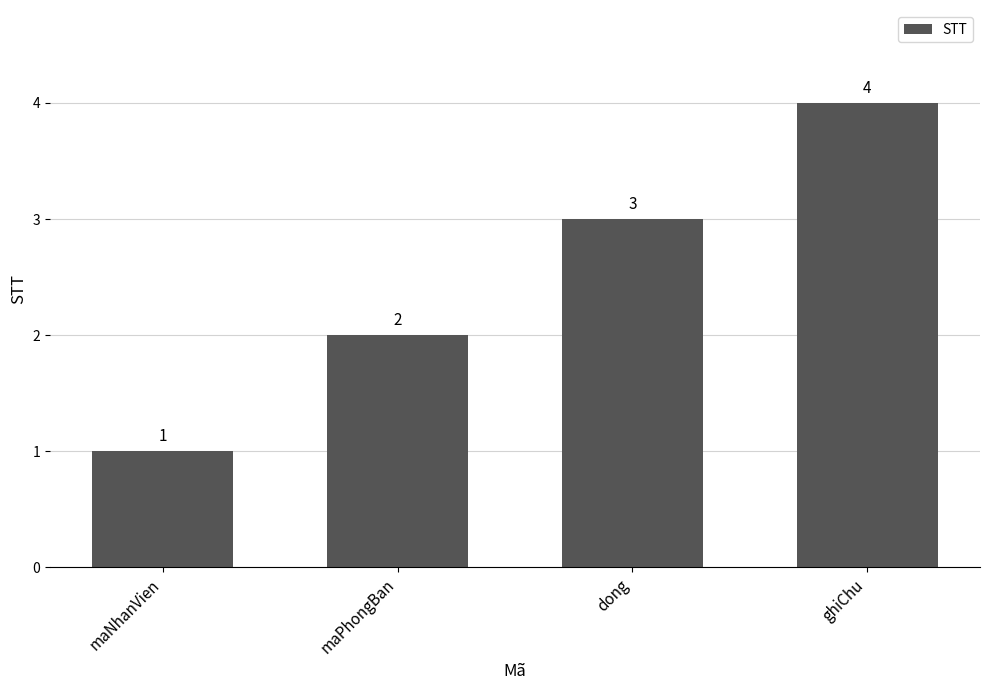

What is the value of the 3rd bar from the left?

3